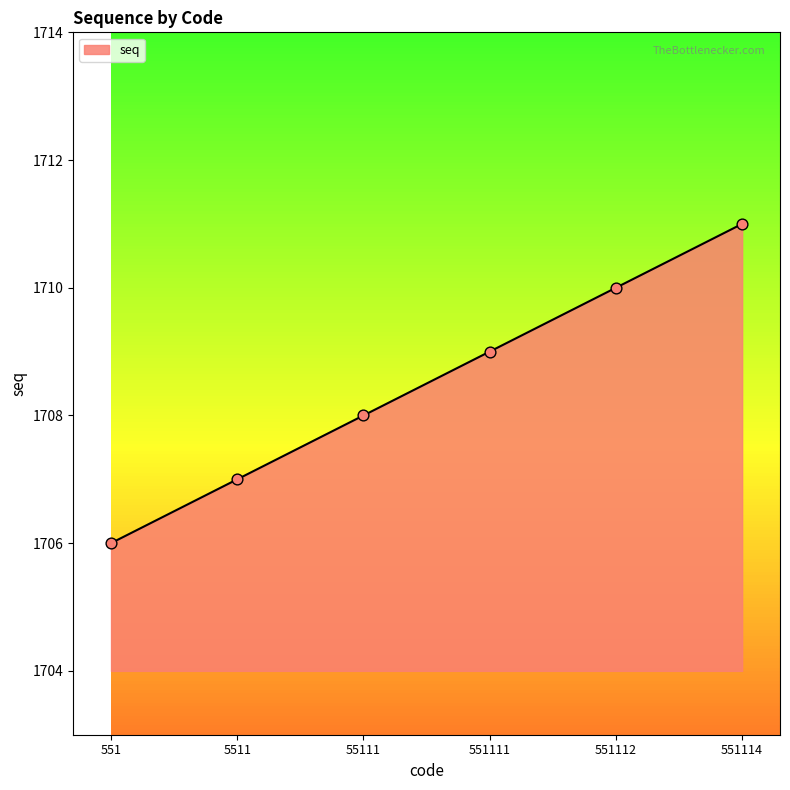

What is the ratio of the value at 551111 to the value at 551114?

1.0